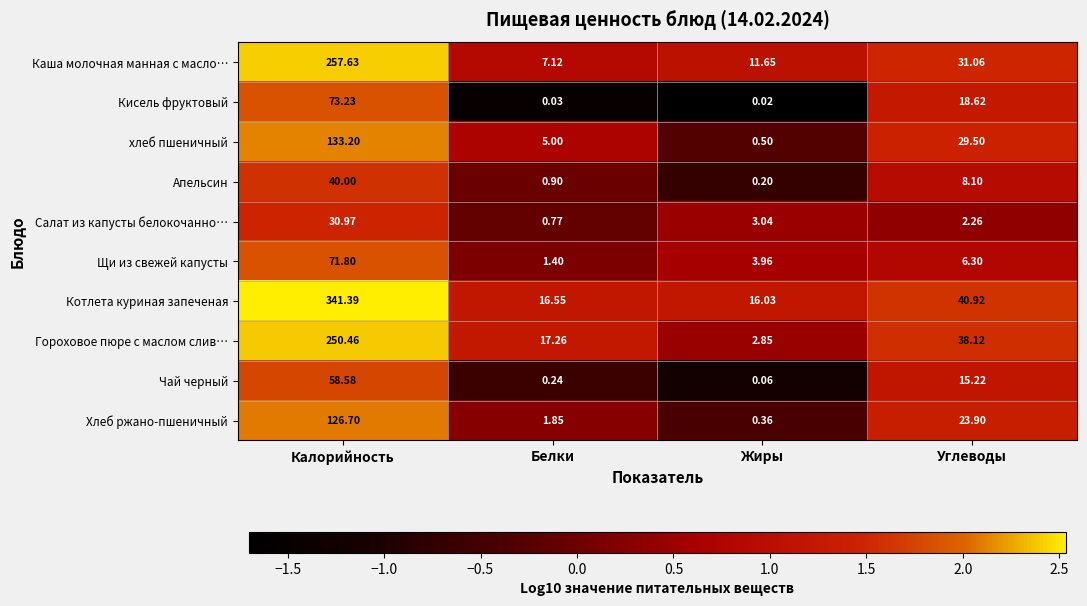

At which label does Салат из капусты белокочанно… reach its peak?

Калорийность